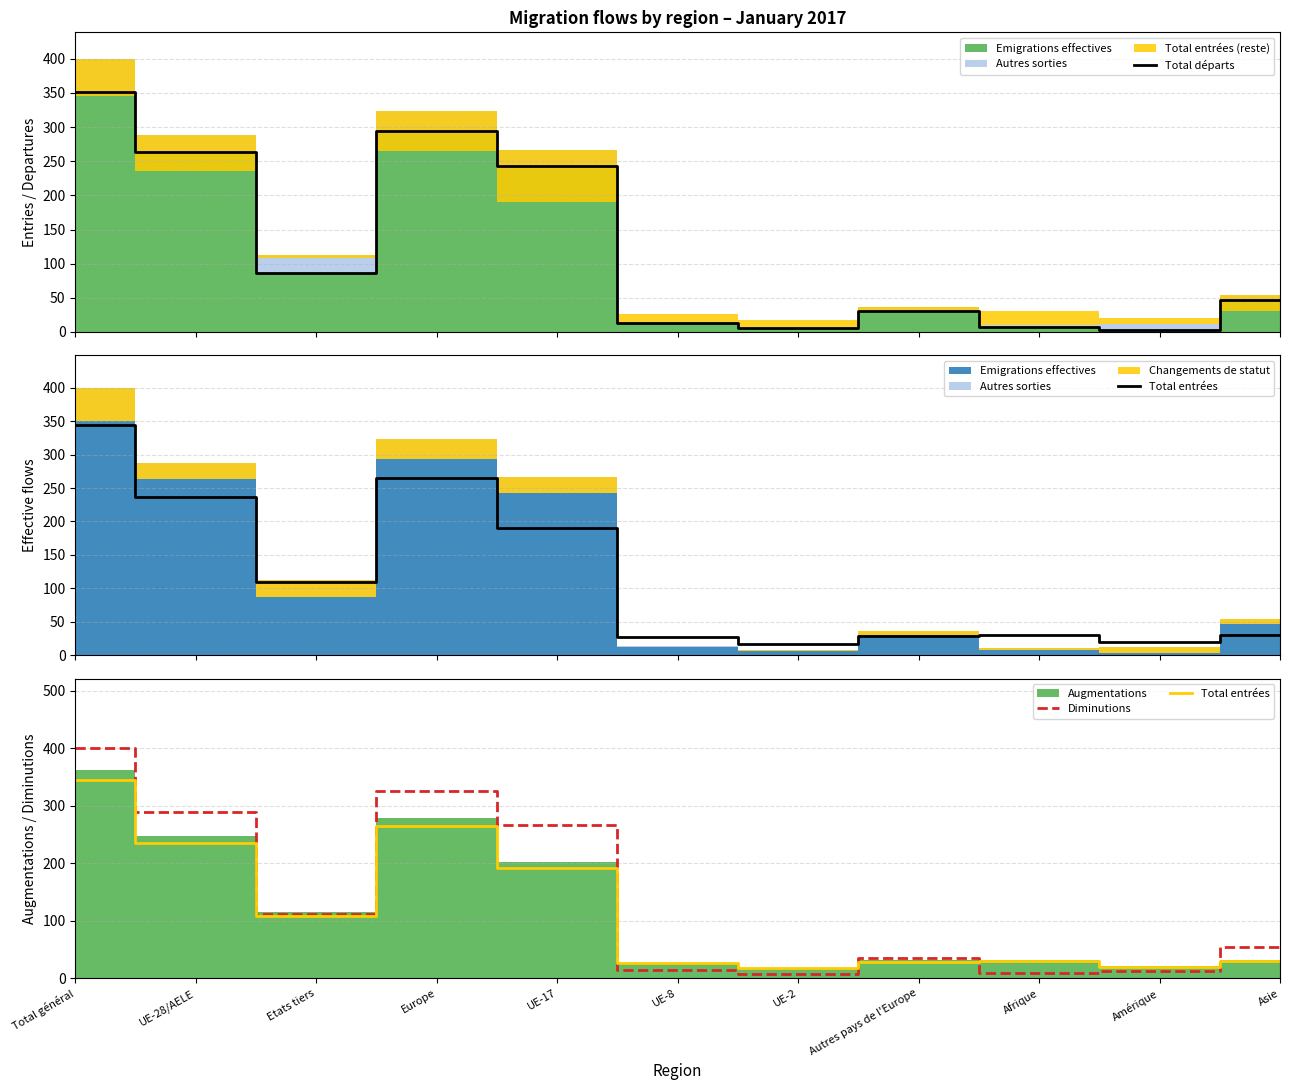

Reading left to right, transcribe all the data shown in this chart.

Total départs: 351	264	87	294	243	13	6	30	7	3	47
Total entrées: 345	236	109	265	191	27	17	29	30	20	30
Diminutions: 401	289	112	325	266	14	7	36	10	12	54